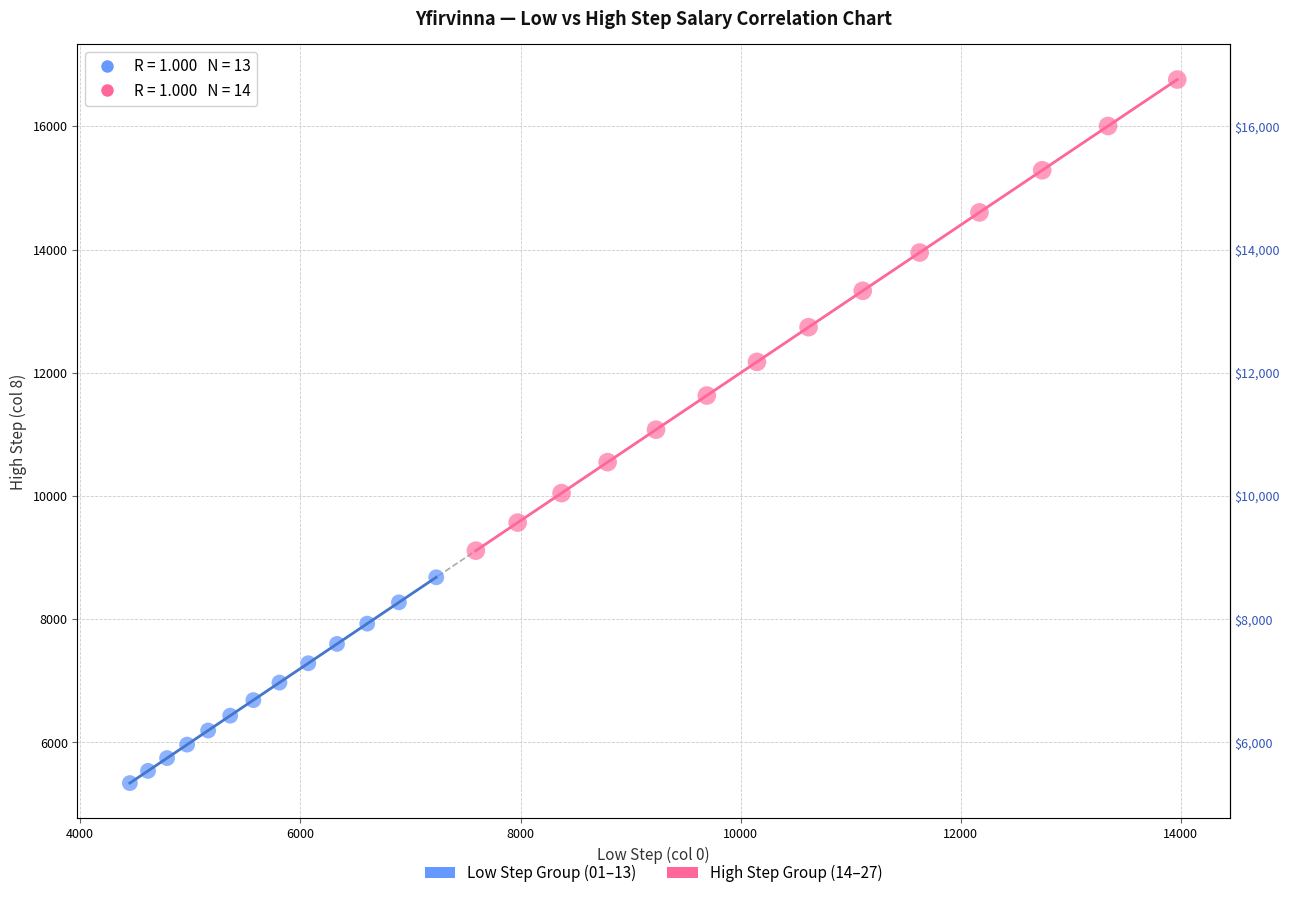

Which series reaches the minimum Y coordinate?

Low Step Group (01–13)